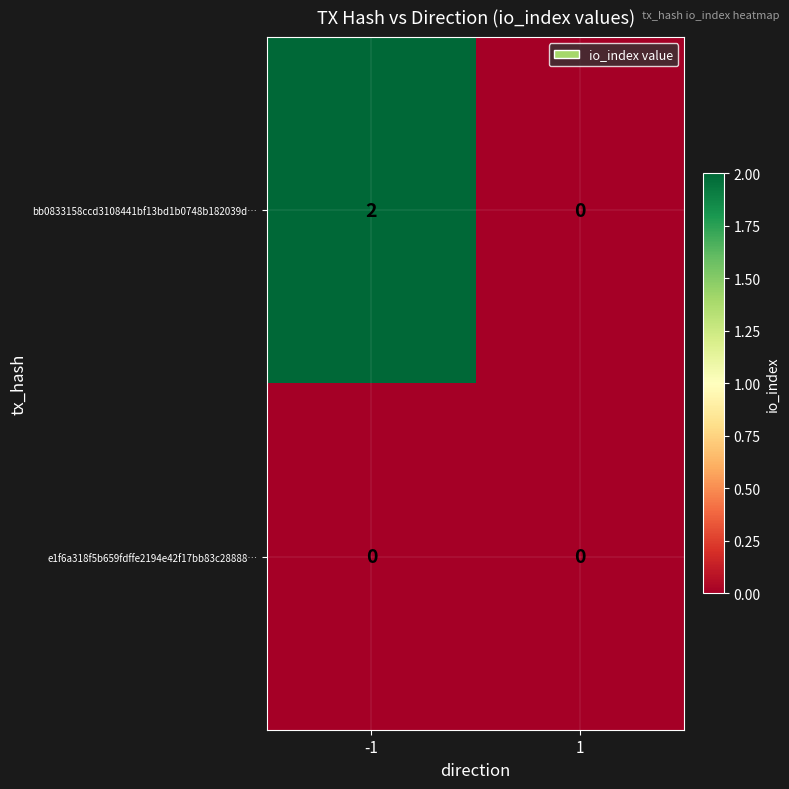

Reading left to right, list all the values displayed in this chart.

bb0833158ccd3108441bf13bd1b0748b182039d…: 2	0
e1f6a318f5b659fdffe2194e42f17bb83c28888…: 0	0